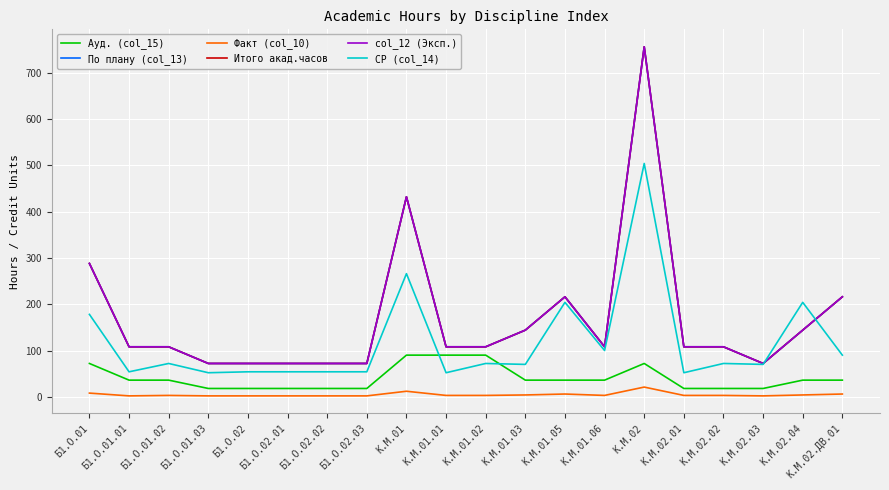

Does the chart display data point markers on the line(s)?

No